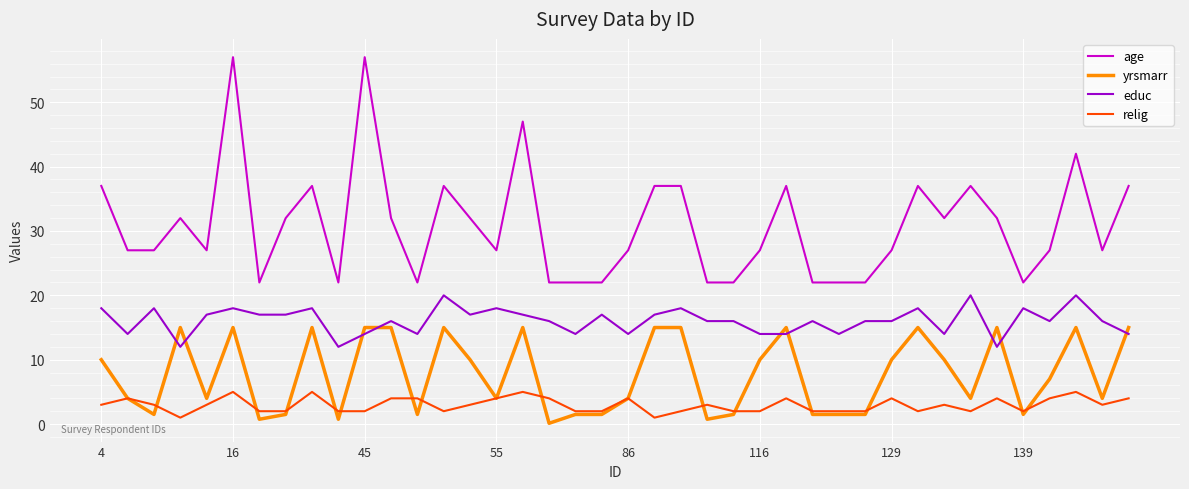

How many times do educ and yrsmarr cross each other?

9